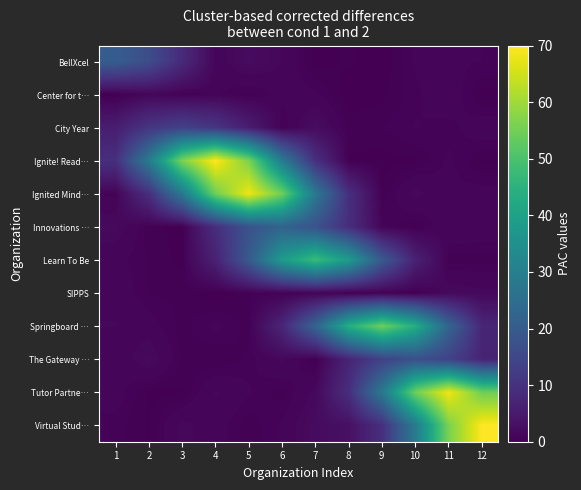

What is the greatest value displayed?

70.0